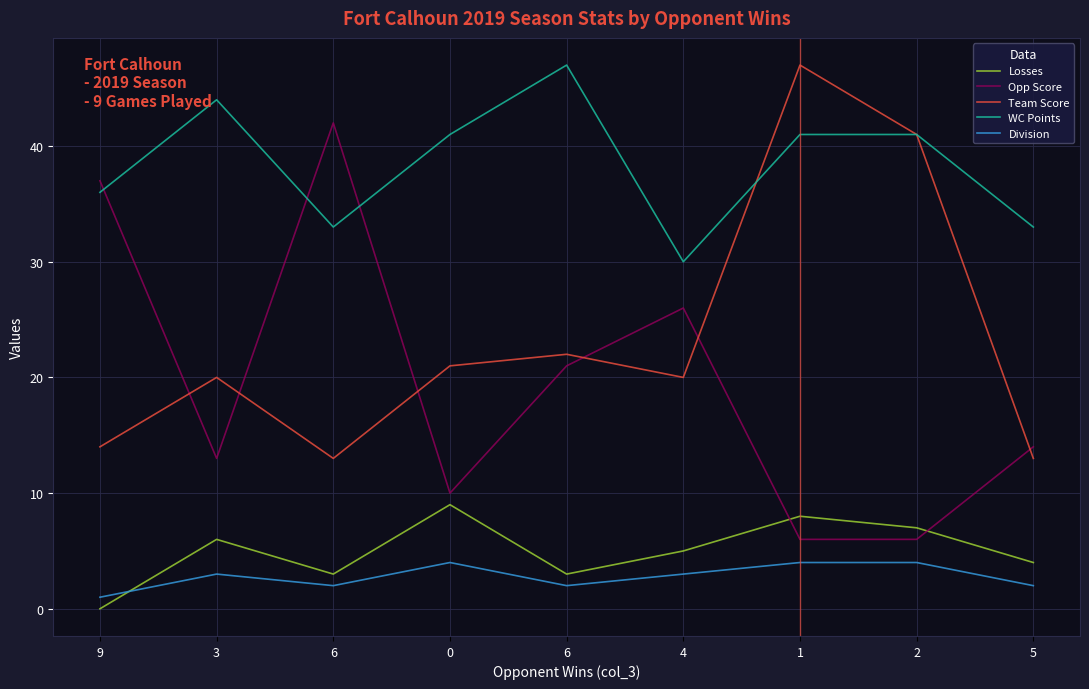

What are all the series names shown in the legend?

Losses, Opp Score, Team Score, WC Points, Division